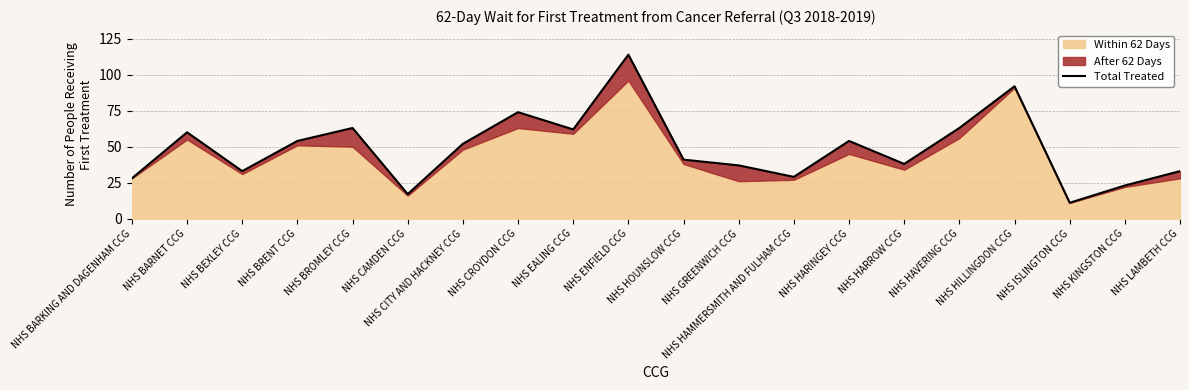

Between NHS GREENWICH CCG and NHS BARKING AND DAGENHAM CCG, which is larger?

NHS GREENWICH CCG